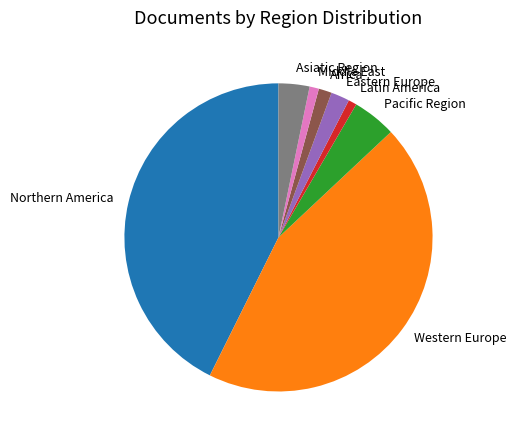

What is the largest slice in the pie chart?

Western Europe